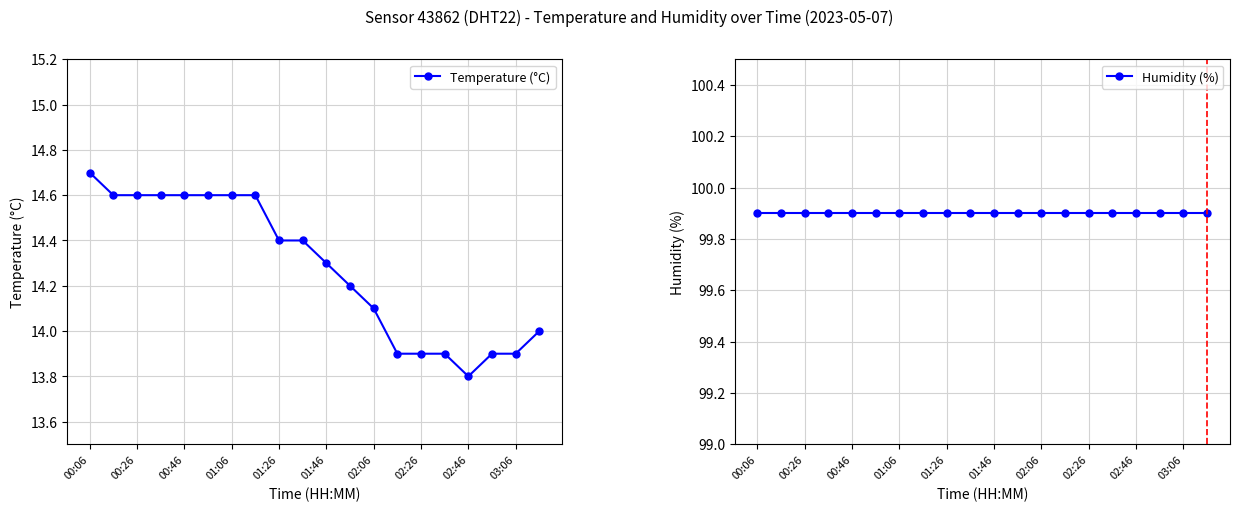

What are all the series names shown in the legend?

Temperature (°C), Humidity (%)